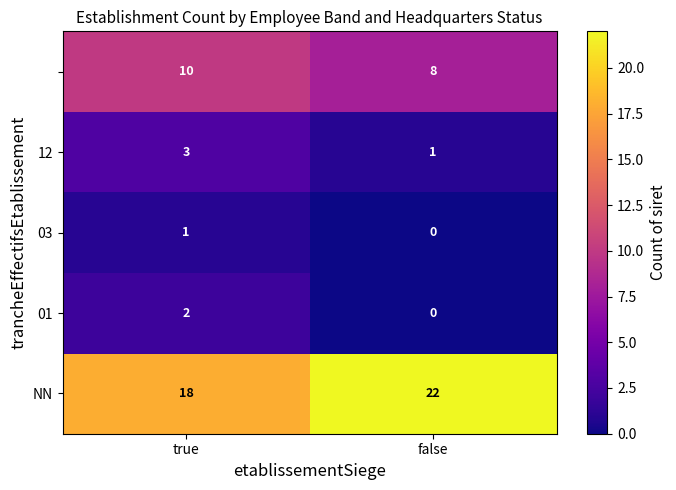

What is the total value across all series at false?

31